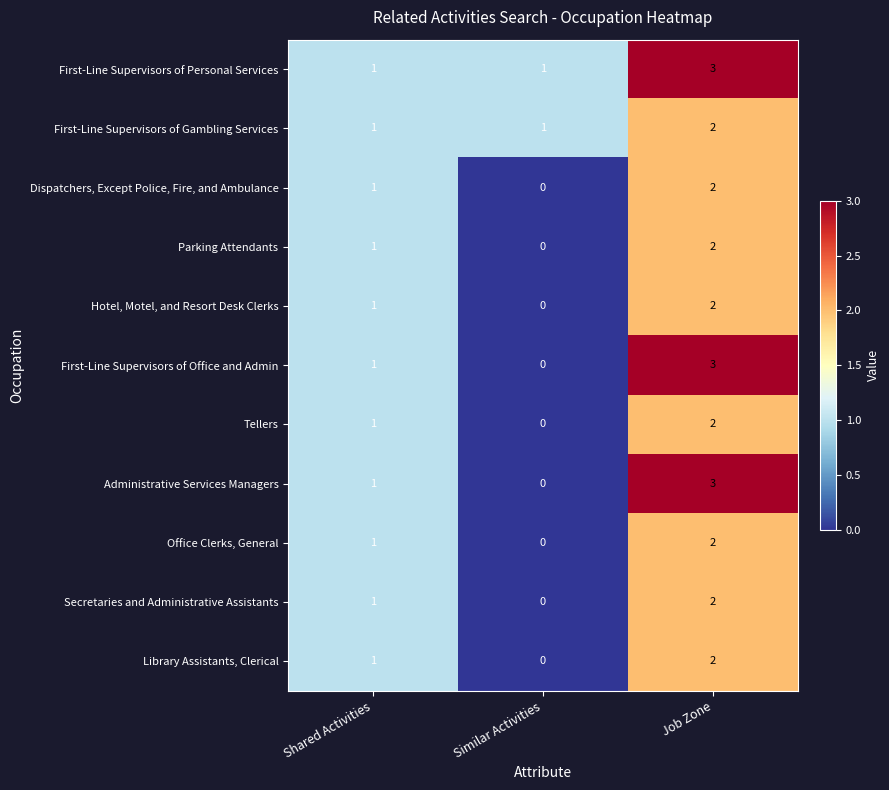

What is the sum of the Dispatchers, Except Police, Fire, and Ambulance values at Shared Activities and Job Zone?

3